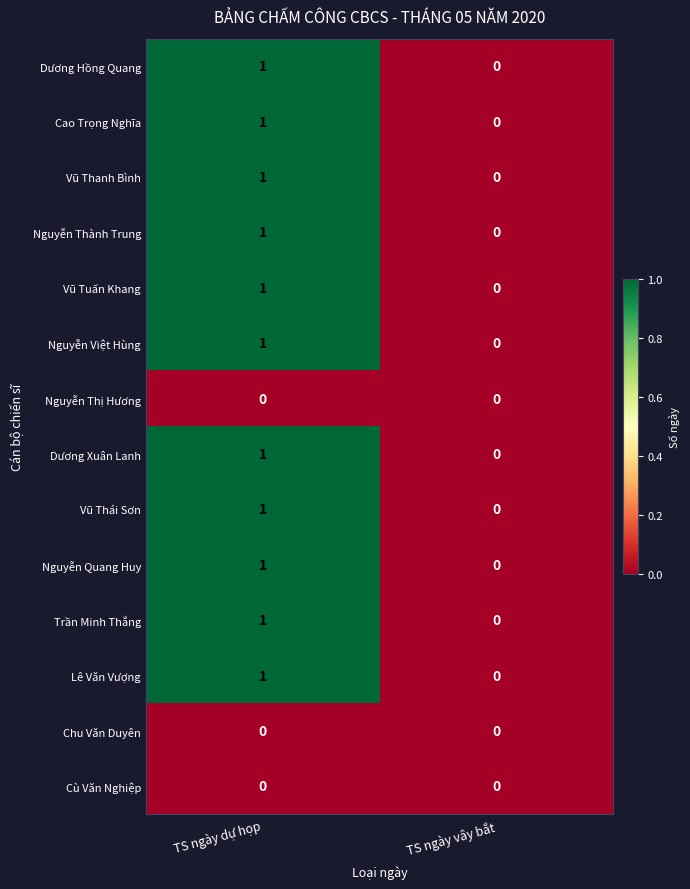

Which category has the highest value across all series?

TS ngày dự họp